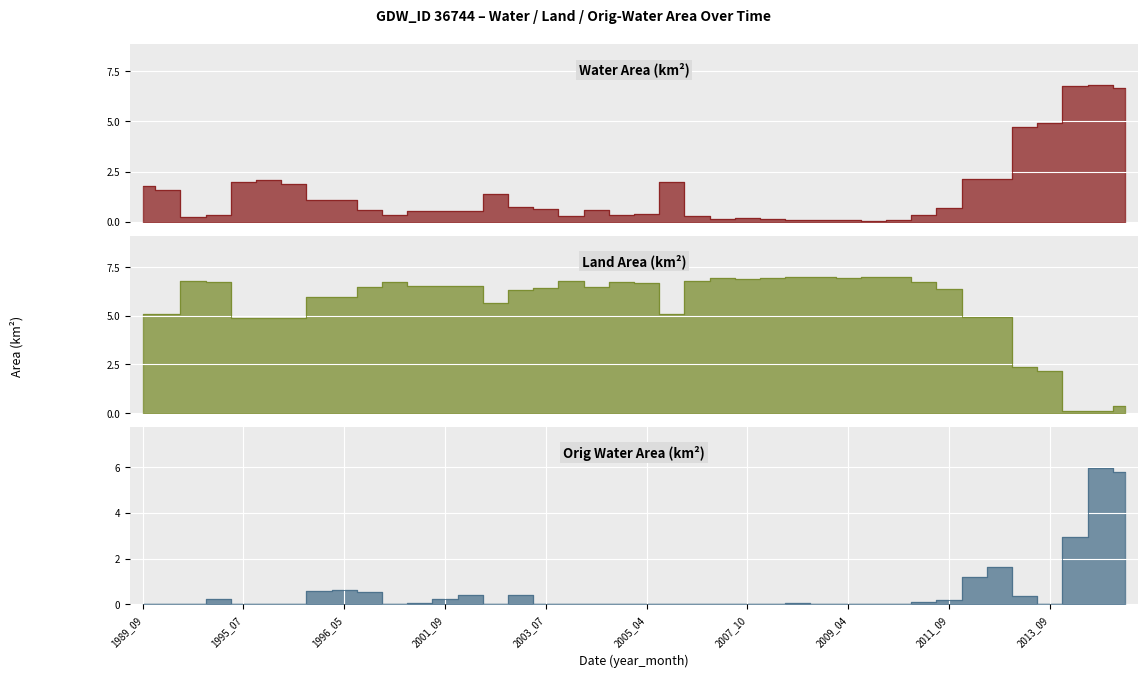

True or false: origWaterArea and waterArea intersect in this chart.

False